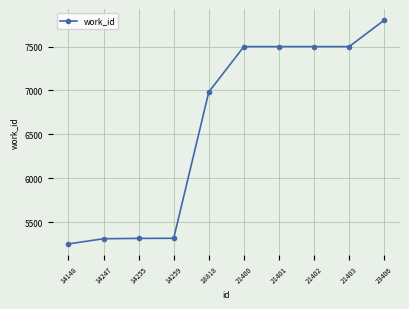

What is the value of the 6th point from the left?

7499